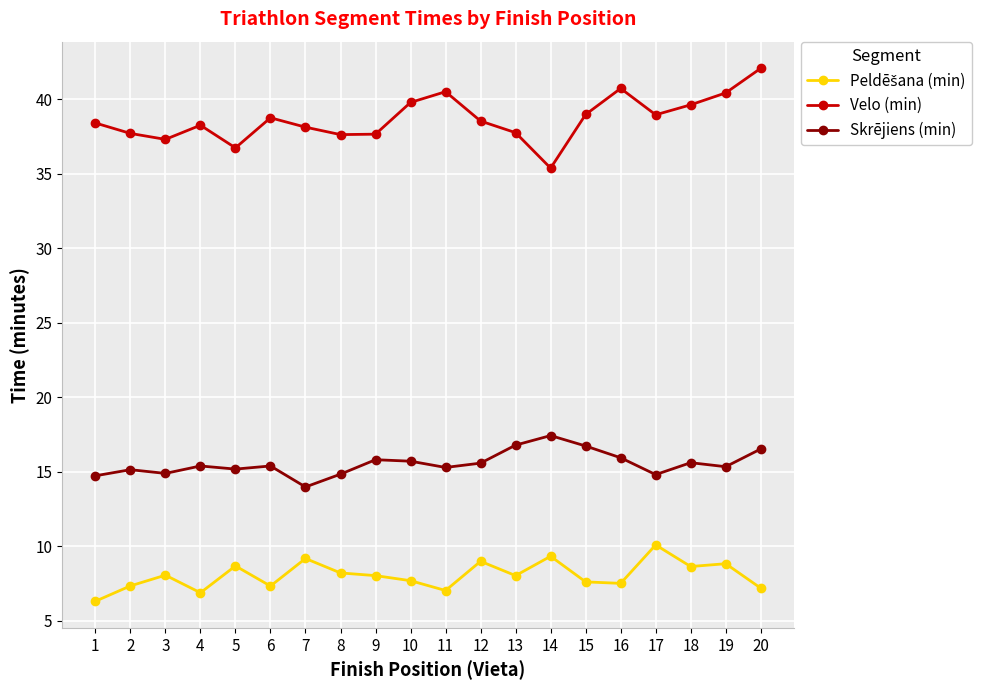

Which label corresponds to the smallest value in the chart?

1